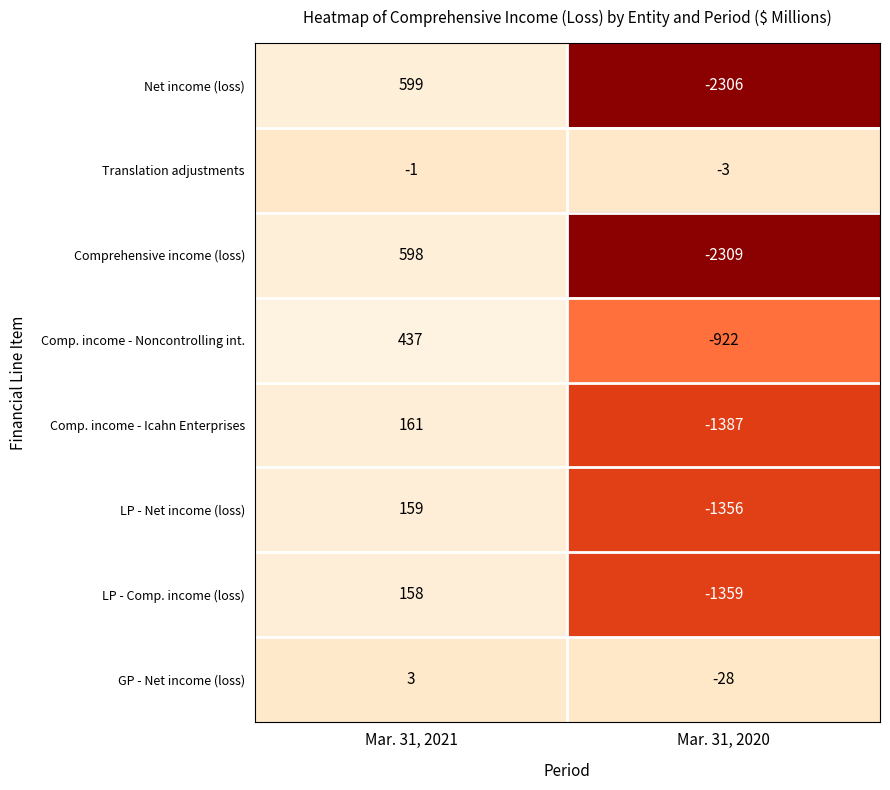

Reading left to right, transcribe all the data shown in this chart.

Net income (loss): Mar. 31, 2021=599	Mar. 31, 2020=-2306
Translation adjustments: Mar. 31, 2021=-1	Mar. 31, 2020=-3
Comprehensive income (loss): Mar. 31, 2021=598	Mar. 31, 2020=-2309
Comp. income - Noncontrolling int.: Mar. 31, 2021=437	Mar. 31, 2020=-922
Comp. income - Icahn Enterprises: Mar. 31, 2021=161	Mar. 31, 2020=-1387
LP - Net income (loss): Mar. 31, 2021=159	Mar. 31, 2020=-1356
LP - Comp. income (loss): Mar. 31, 2021=158	Mar. 31, 2020=-1359
GP - Net income (loss): Mar. 31, 2021=3	Mar. 31, 2020=-28